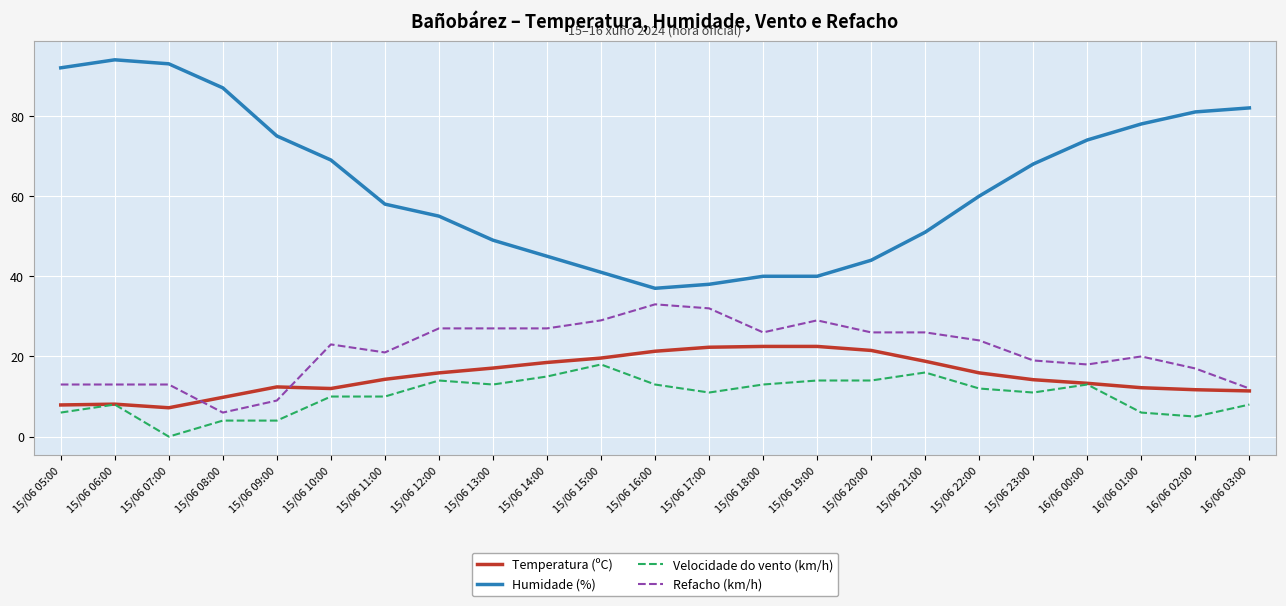

True or false: Humidade (%) has more than 2 interior local peaks.

False